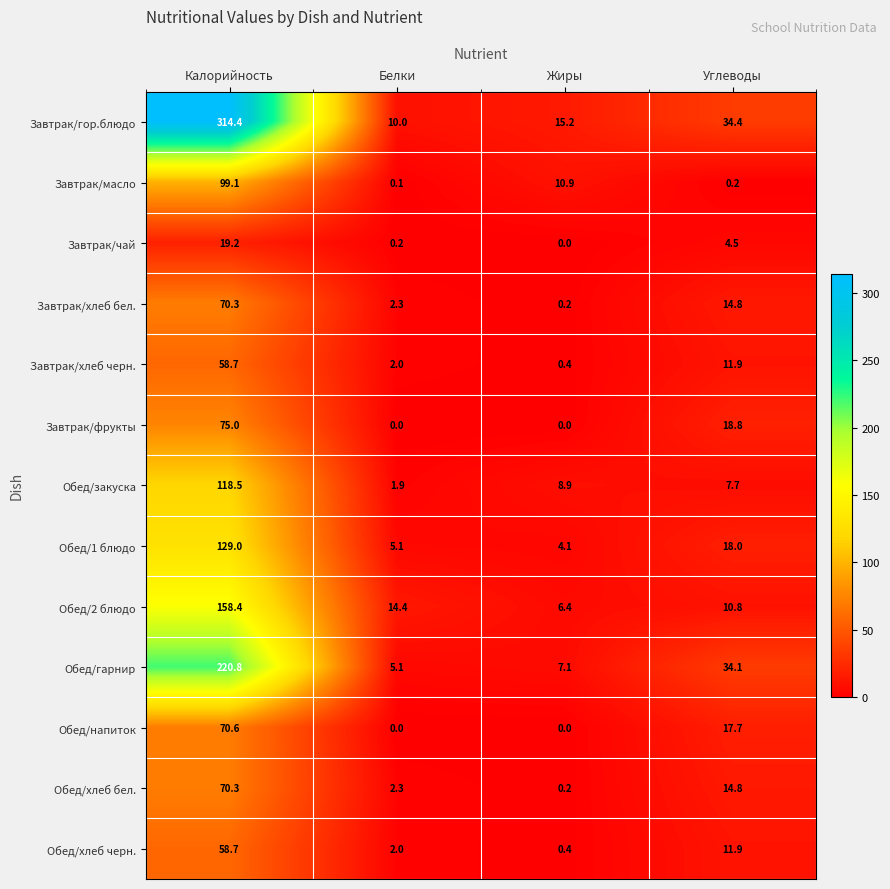

What is the difference between the maximum and minimum values in the Обед/хлеб бел. series?

70.1